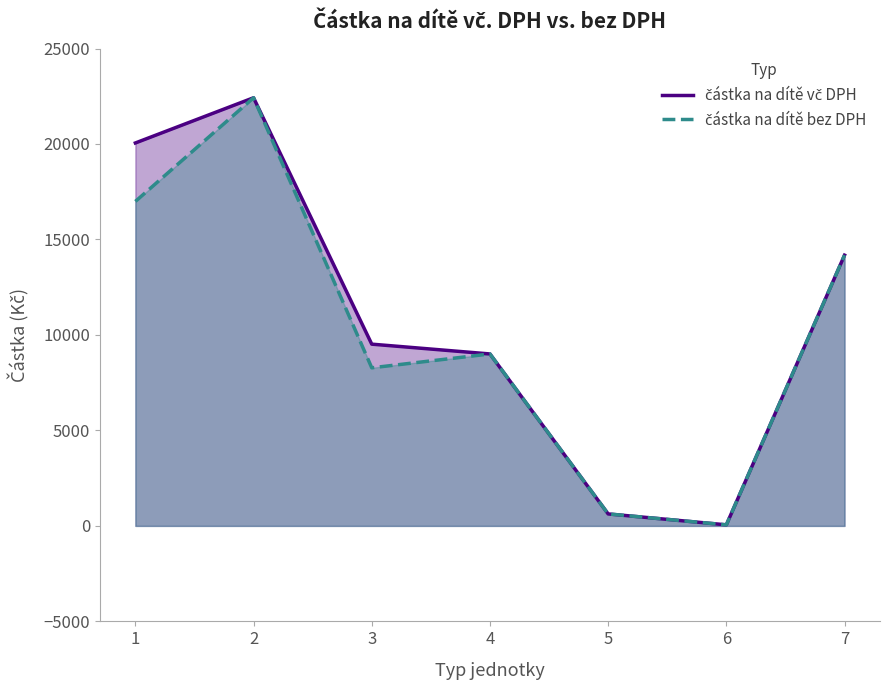

At which label does částka na dítě vč DPH first exceed 9518?

1